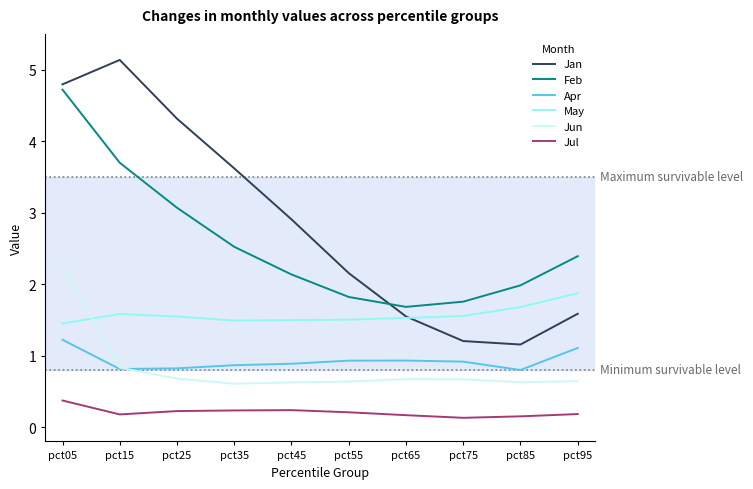

Does the chart have visible grid lines?

No